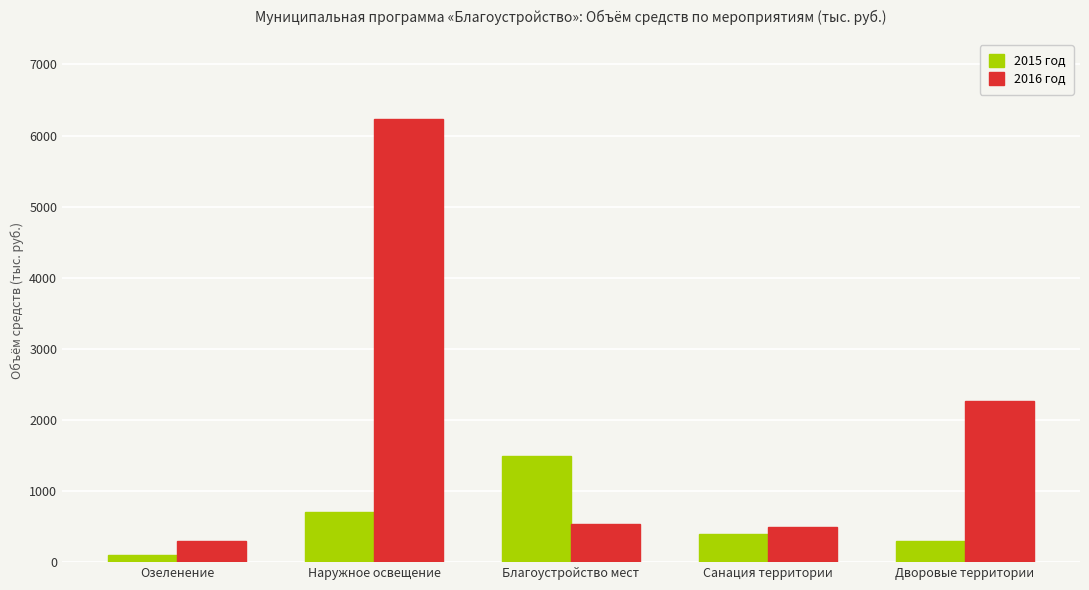

How many bars are there in total?

10